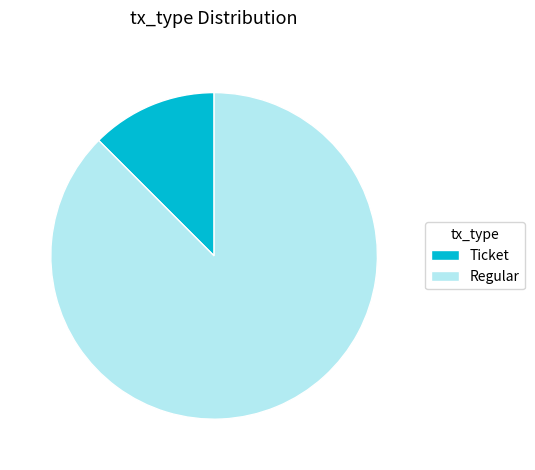

How many slices are in this pie chart?

2